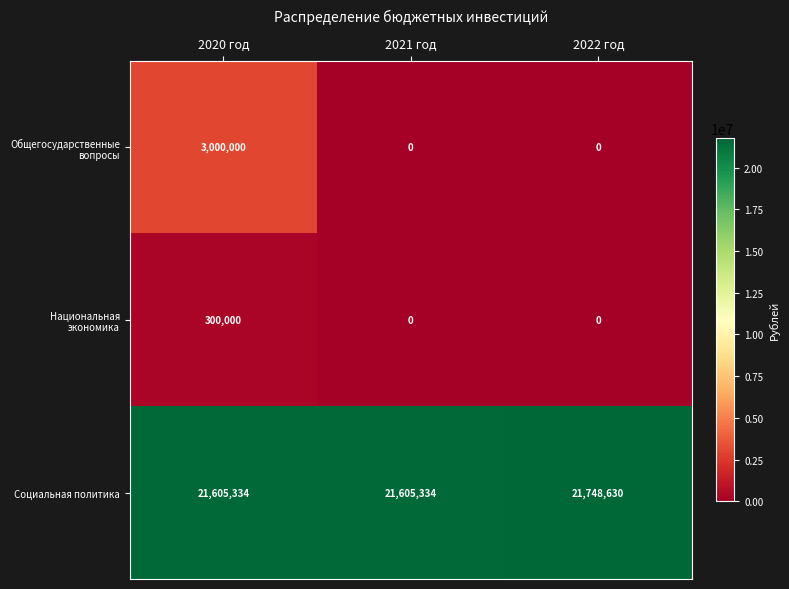

At which category is the sum across all series the highest?

2020 год